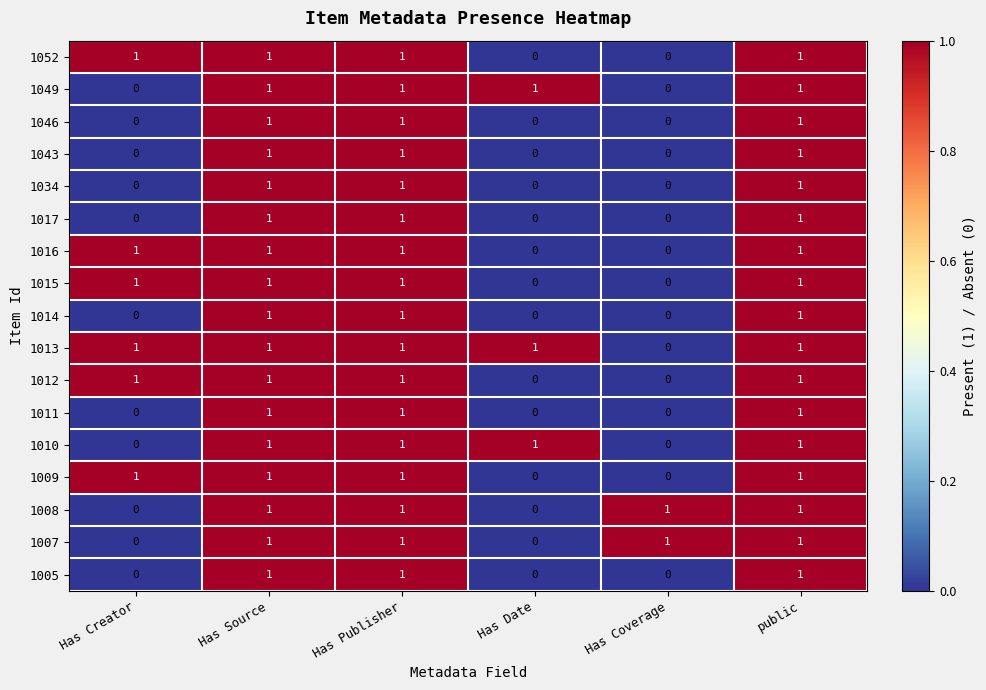

How many 1016 values are between 0 and 1?

6